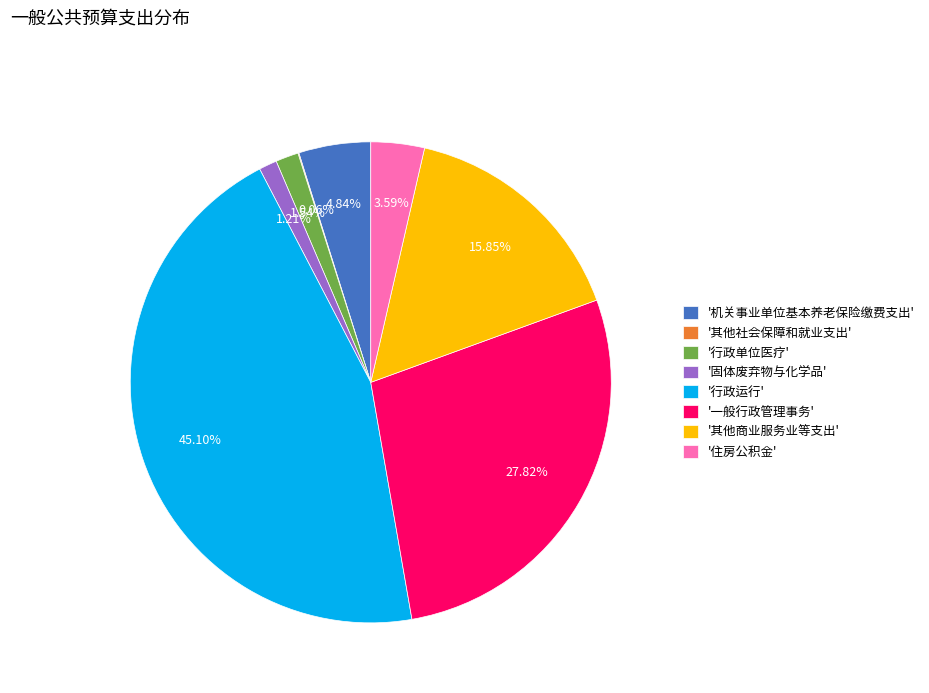

Is there any slice that represents more than half of the pie?

No